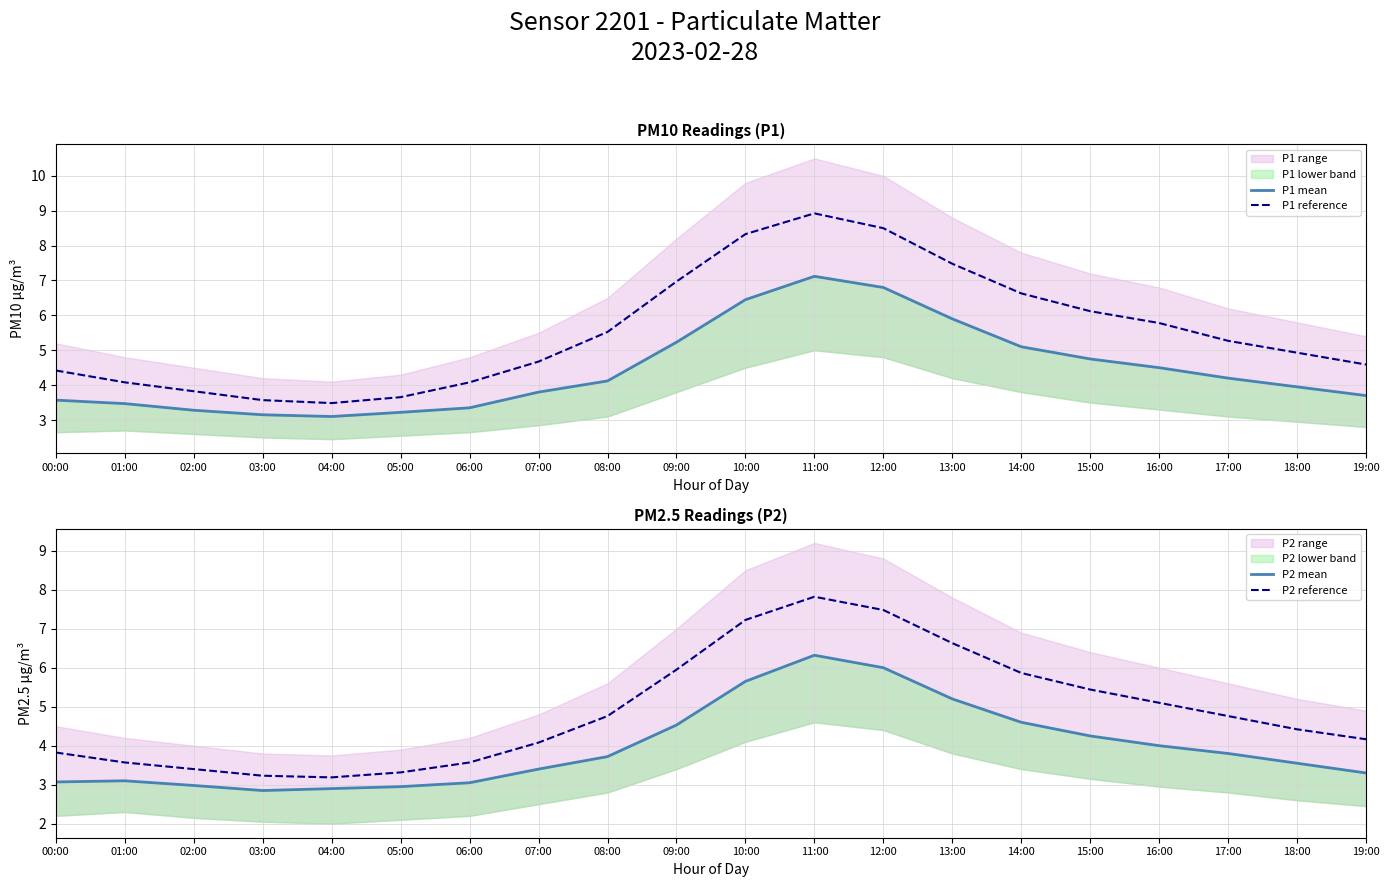

Is it true that P1 reference equals 6.5 at 01:00?

False